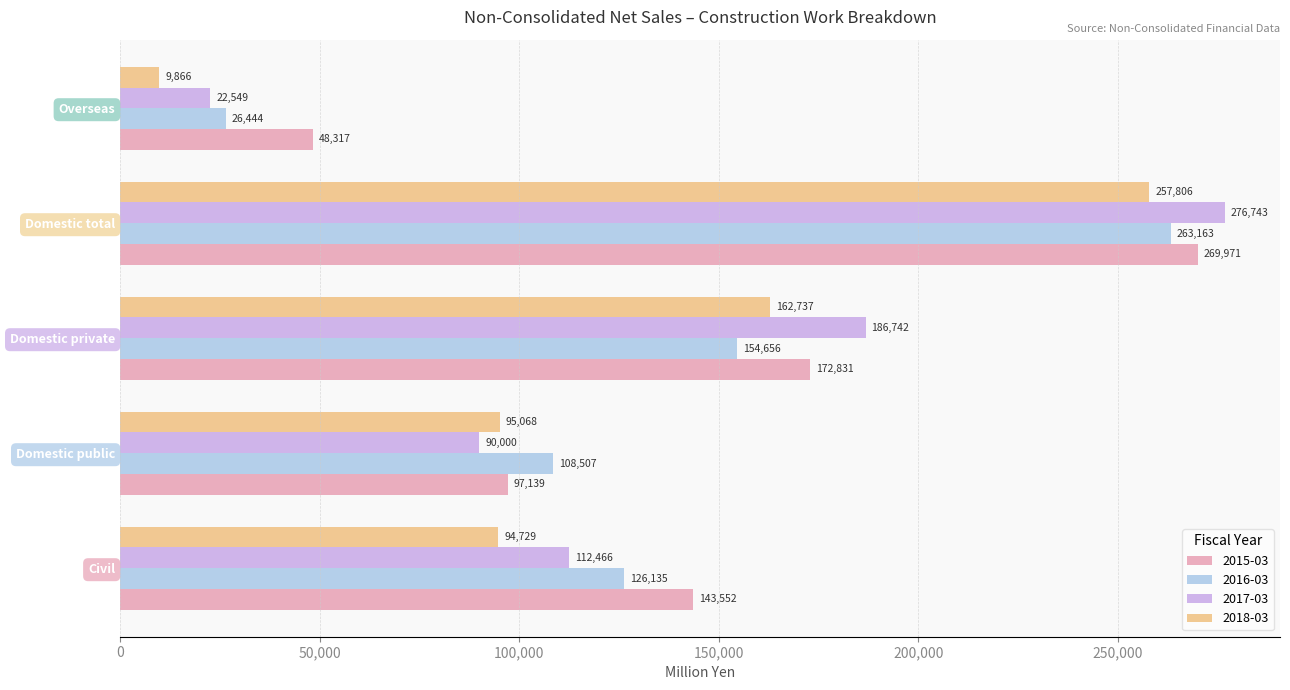

What is the sum of the 2016-03 values at Domestic private and Overseas?

181100